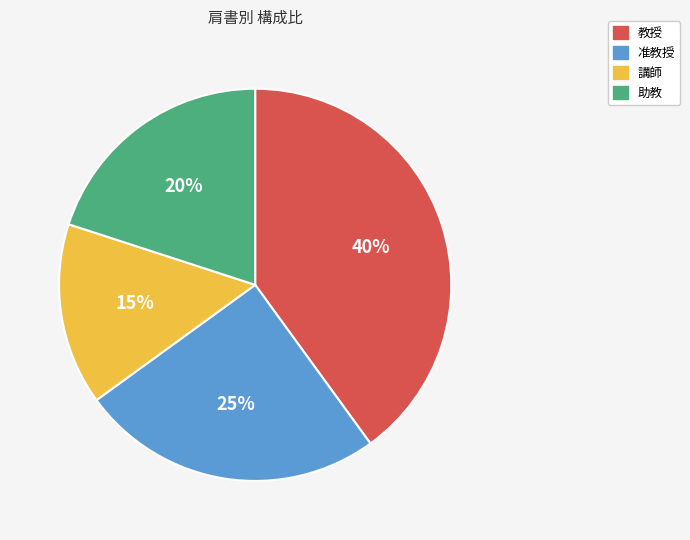

Is the sum of 教授 and 講師 greater than half?

Yes